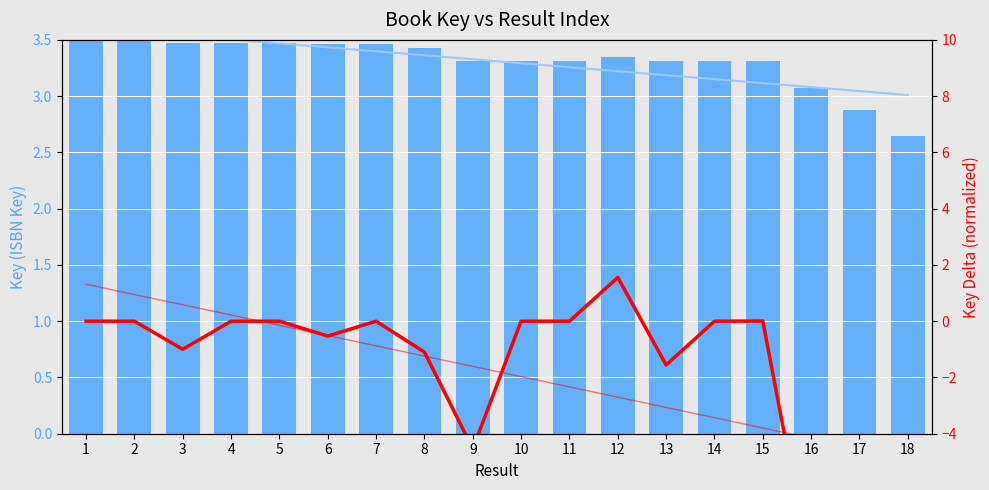

Does the chart contain stacked bars?

No